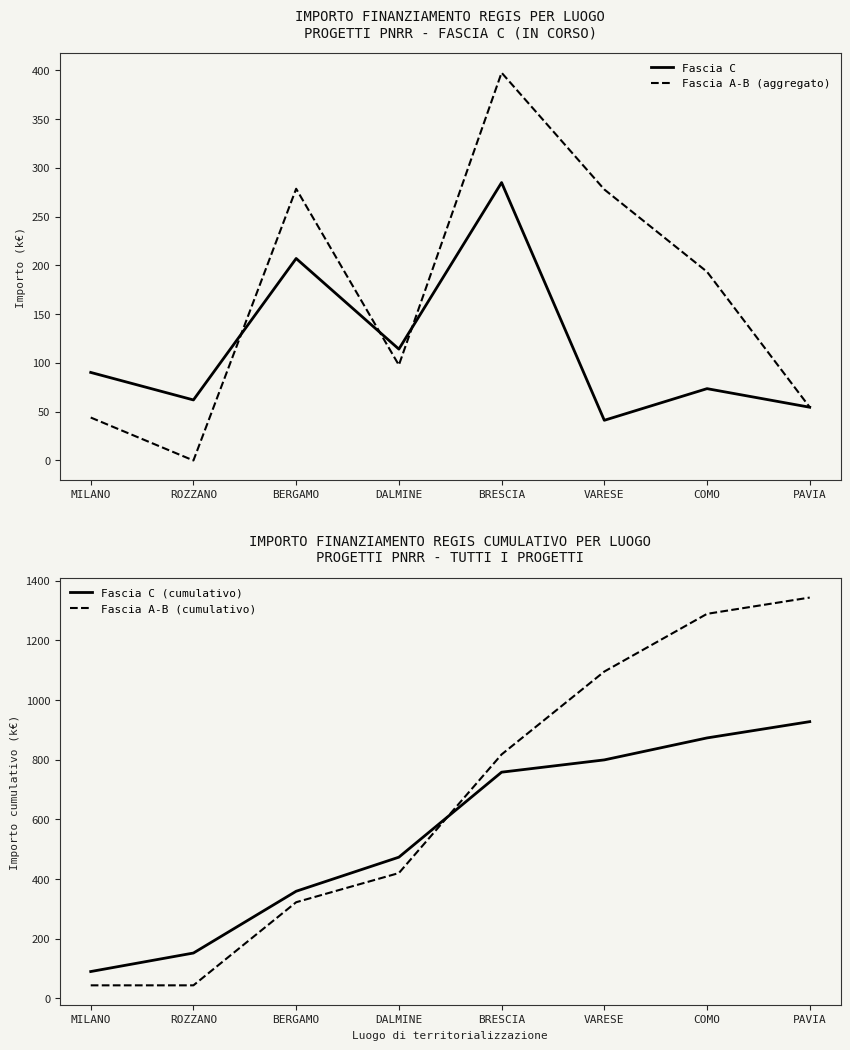

What is the spread (max minus min) of values at ROZZANO?

152.3